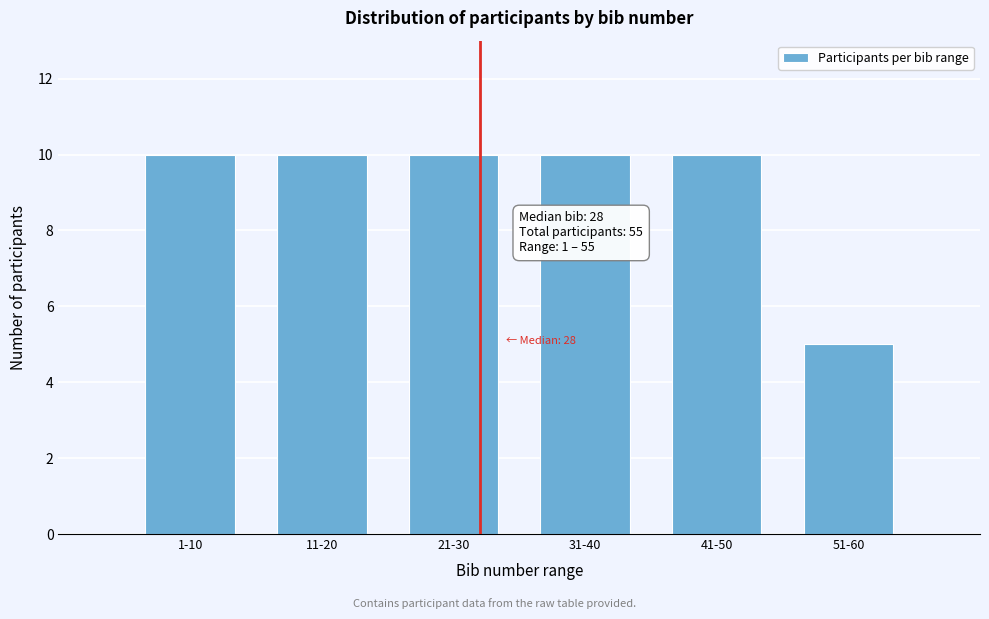

Reading left to right, list all the values displayed in this chart.

1-10=10	11-20=10	21-30=10	31-40=10	41-50=10	51-60=5